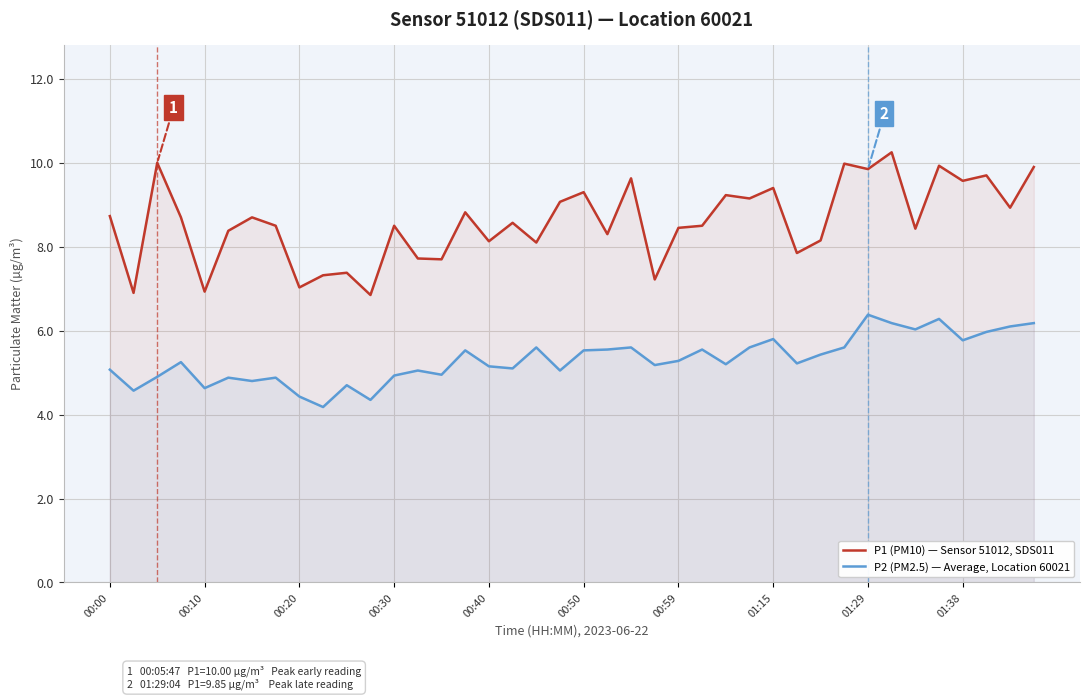

Reading left to right, what are all the values shown in this chart?

P1 (PM10) — Sensor 51012, SDS011: 8.7	6.9	10.0	8.7	6.9	8.4	8.7	8.5	7.0	7.3	7.4	6.8	8.5	7.7	7.7	8.8	8.1	8.6	8.1	9.1	9.3	8.3	9.6	7.2	8.4	8.5	9.2	9.2	9.4	7.8	8.2	10.0	9.8	10.2	8.4	9.9	9.6	9.7	8.9	9.9
P2 (PM2.5) — Average, Location 60021: 5.1	4.6	4.9	5.2	4.6	4.9	4.8	4.9	4.4	4.2	4.7	4.3	4.9	5.0	5.0	5.5	5.2	5.1	5.6	5.0	5.5	5.5	5.6	5.2	5.3	5.5	5.2	5.6	5.8	5.2	5.4	5.6	6.4	6.2	6.0	6.3	5.8	6.0	6.1	6.2